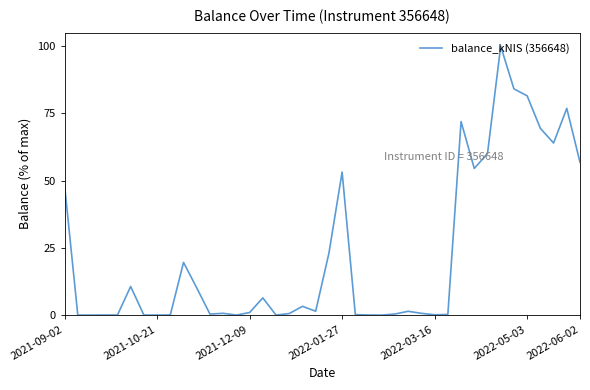

What is the maximum value shown in the chart?

100.0